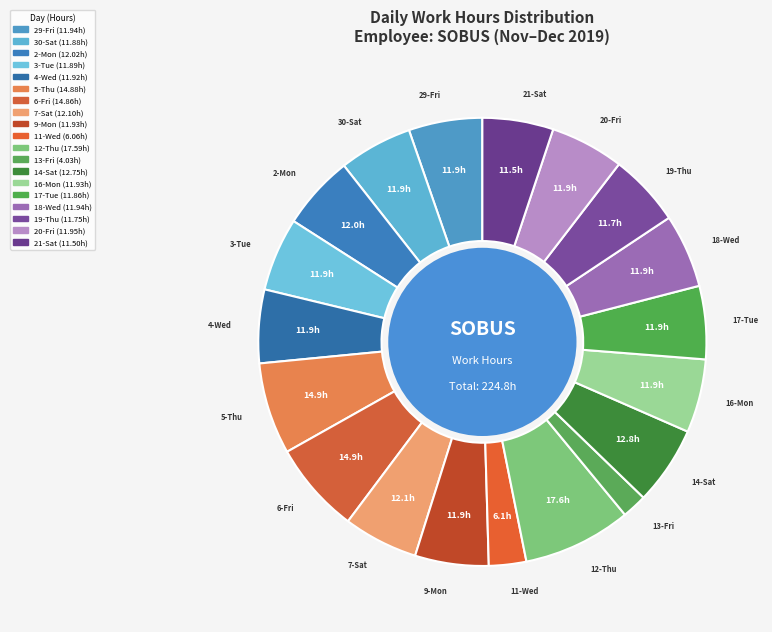

Which slice is the largest?

12-Thu